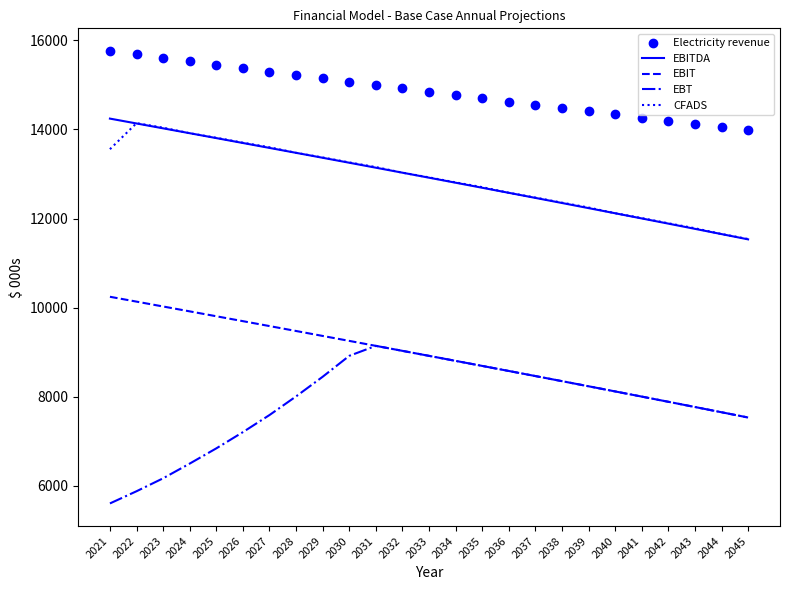

Which series has the largest Y range (max minus min)?

EBT